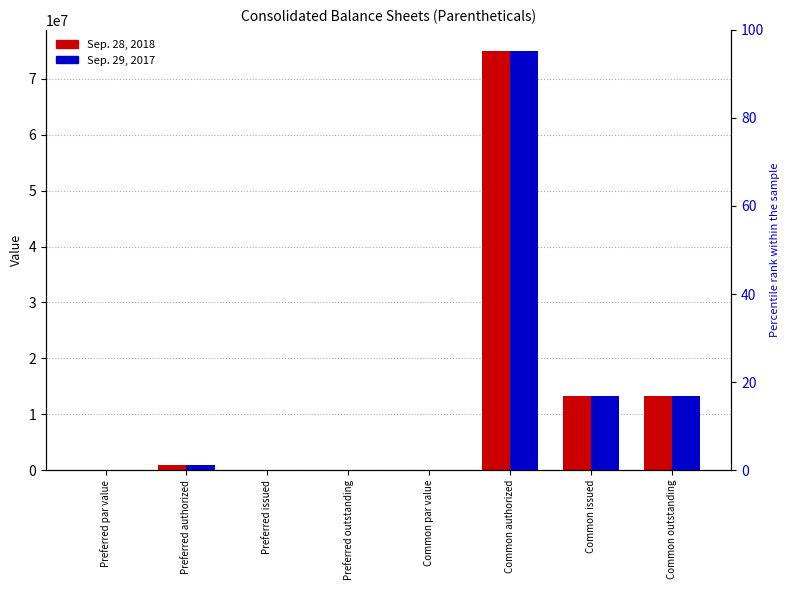

Where is Sep. 28, 2018 nearest to the value 37500000?

Common issued